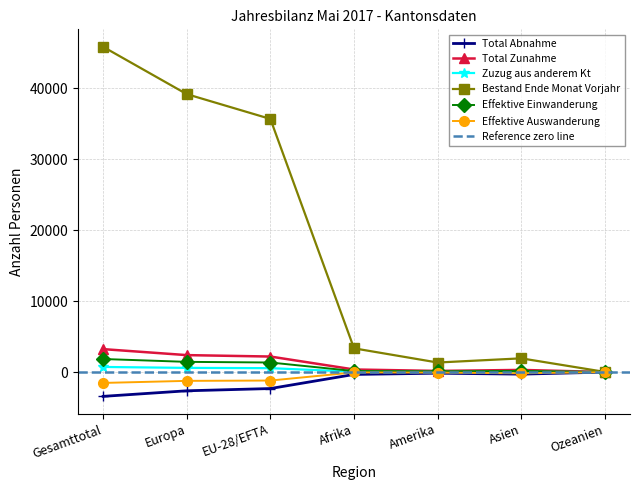

At EU-28/EFTA, list the series in order from largest to smallest.

Bestand Ende Monat Vorjahr, Total Zunahme, Effektive Einwanderung, Zuzug aus anderem Kt, Effektive Auswanderung, Total Abnahme